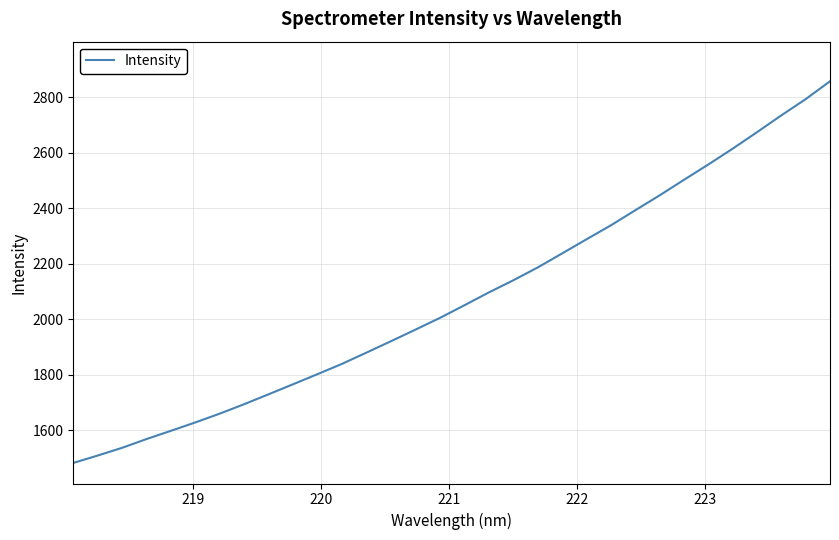

Count the number of values greater than 2049.

16